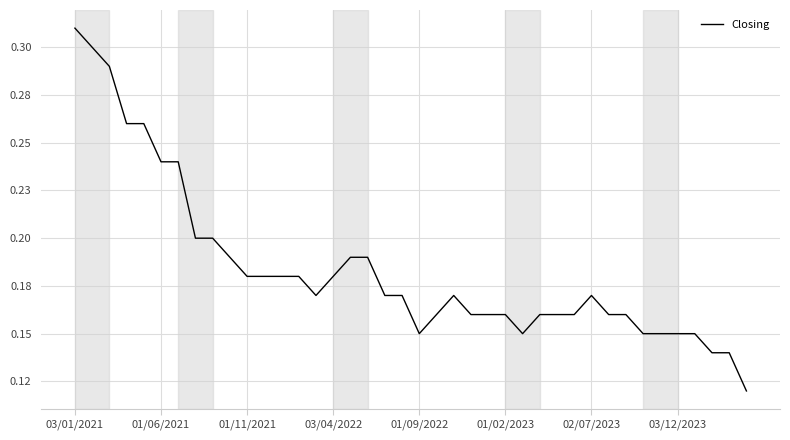

Does the chart display data point markers on the line(s)?

No